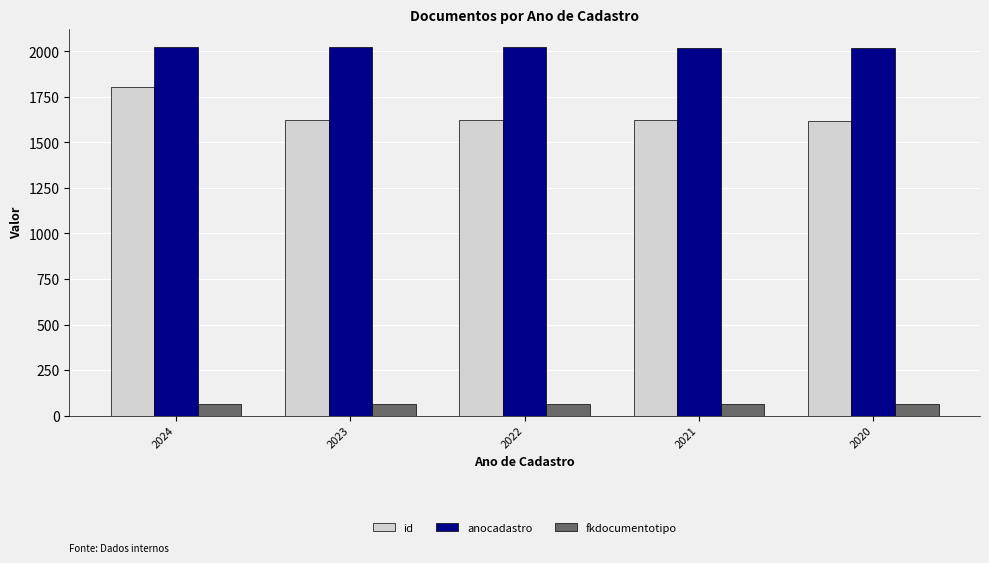

What is the sum of all fkdocumentotipo values?

315